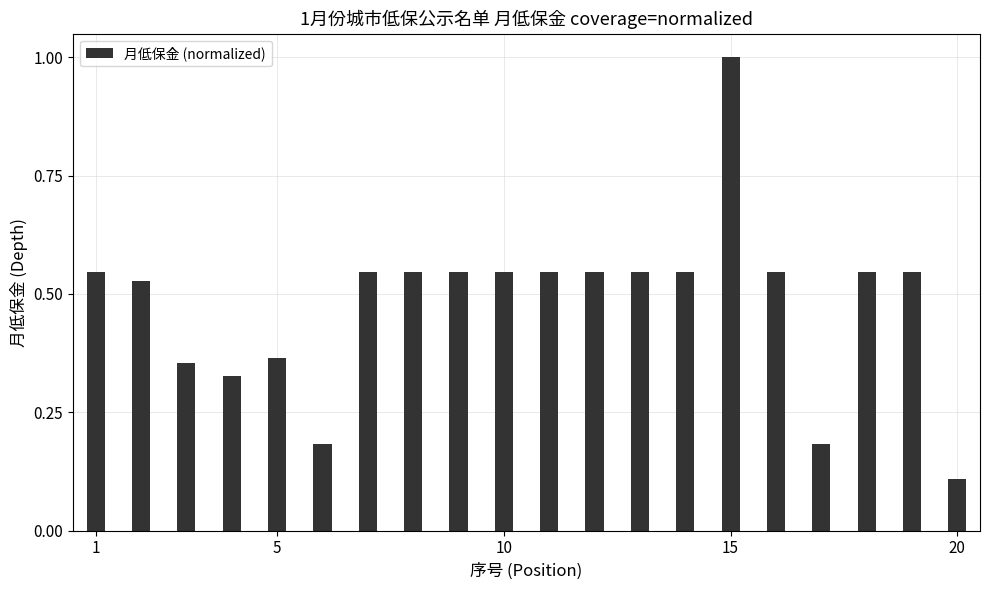

What is the greatest value displayed?

1.0